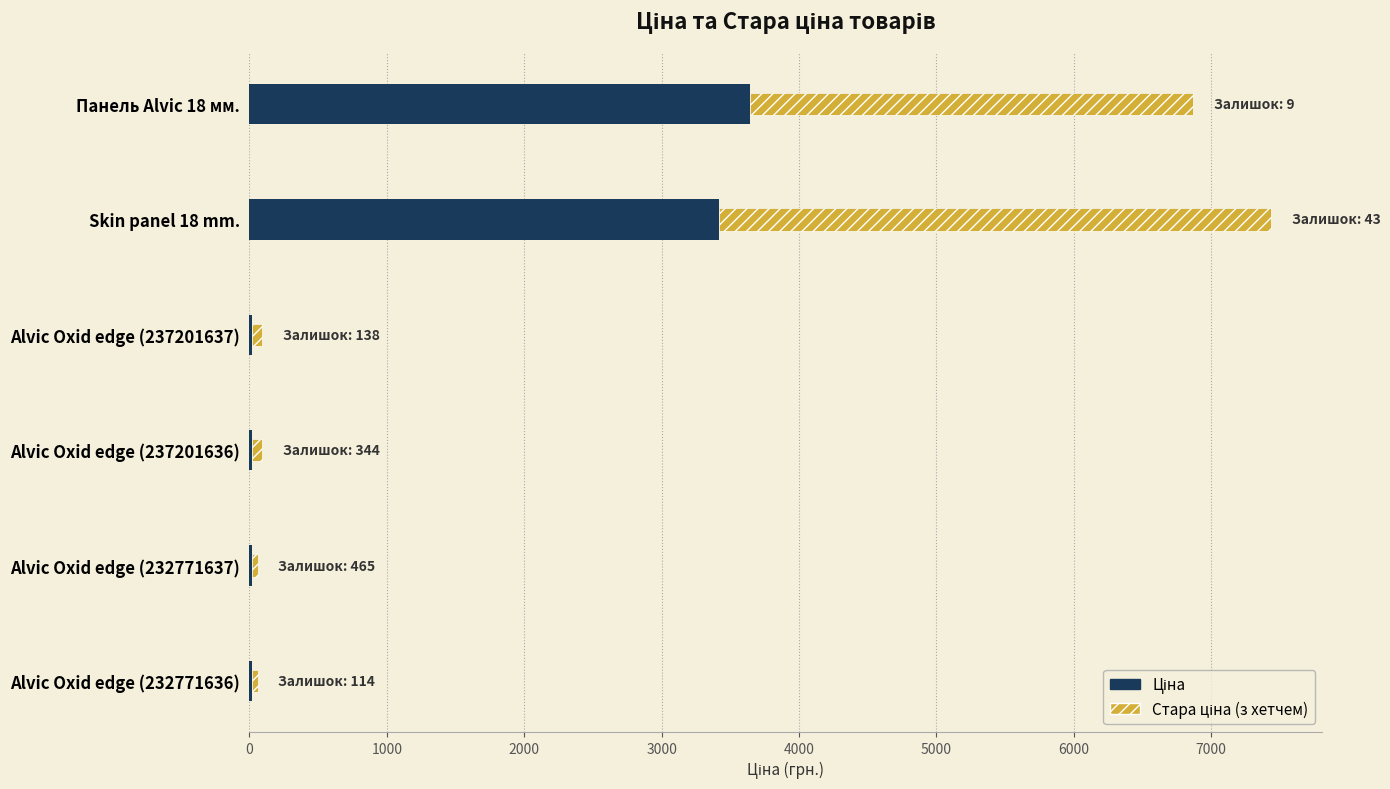

Which series changed the most between Панель Alvic 18 мм. and Alvic Oxid edge (237201637)?

Стара ціна